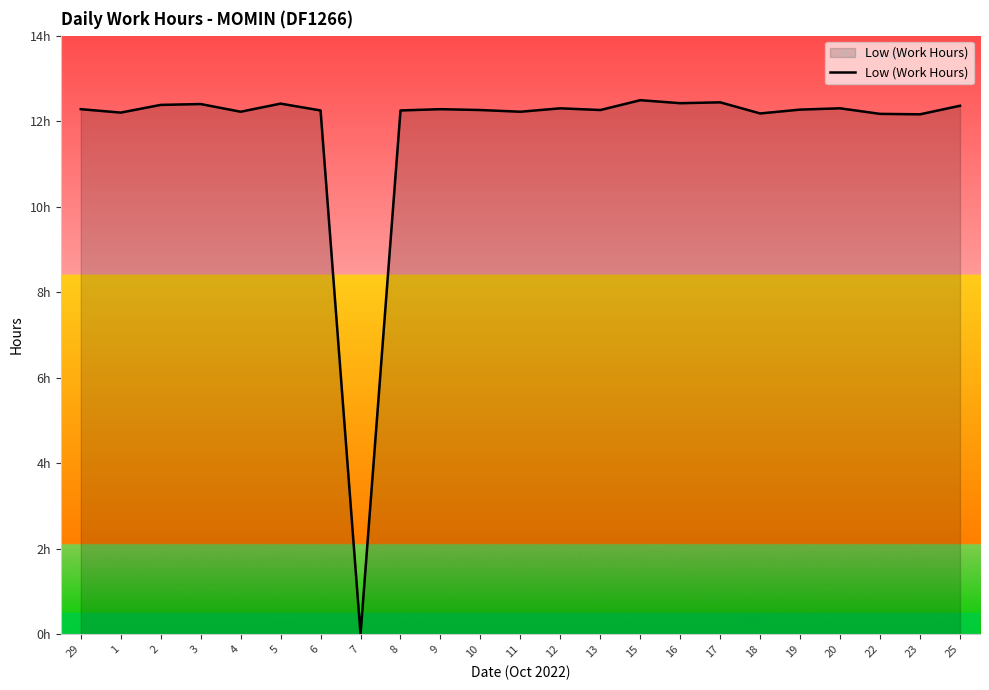

What is the value of the 17th point from the left?

12.4